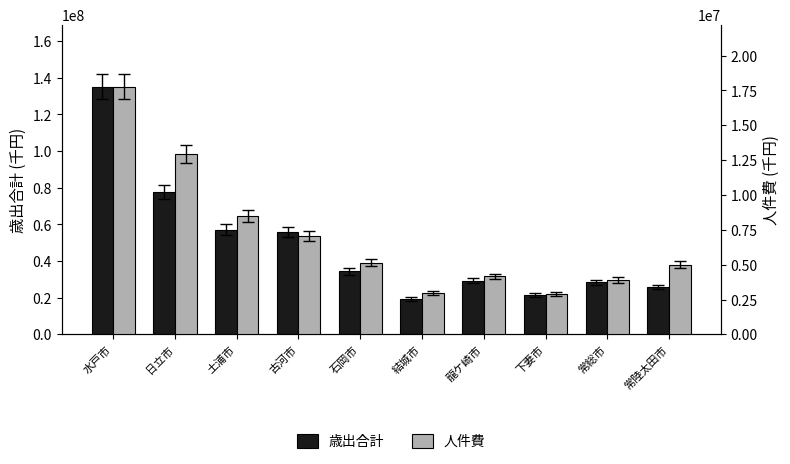

What is the difference between the maximum and minimum values in the 歳出合計 series?

115816337